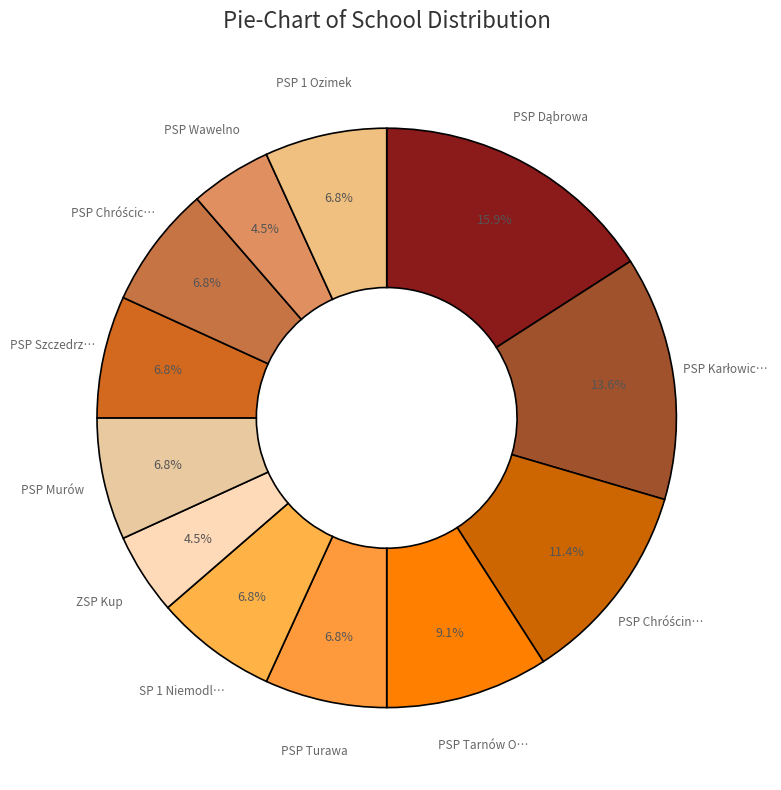

How many slices are in this pie chart?

12